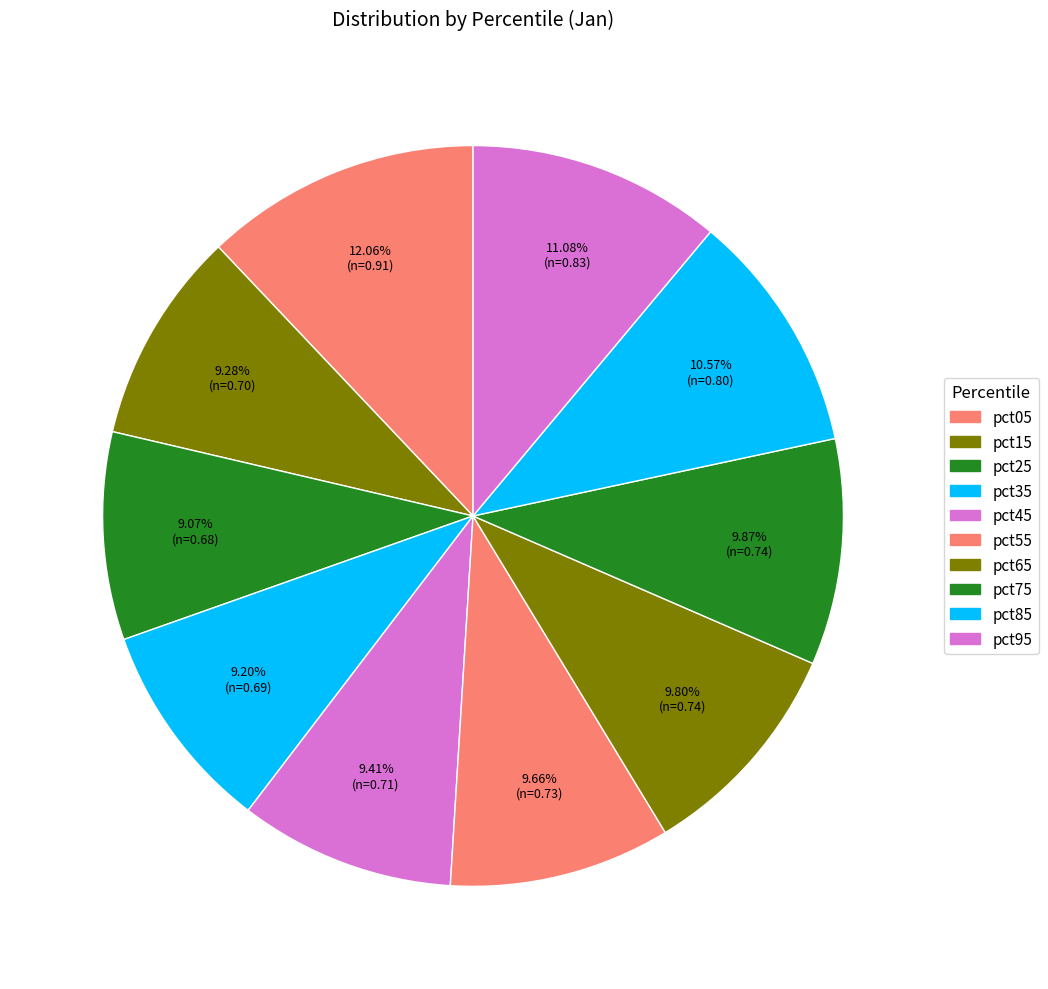

Which category has the smallest portion of the pie?

pct25